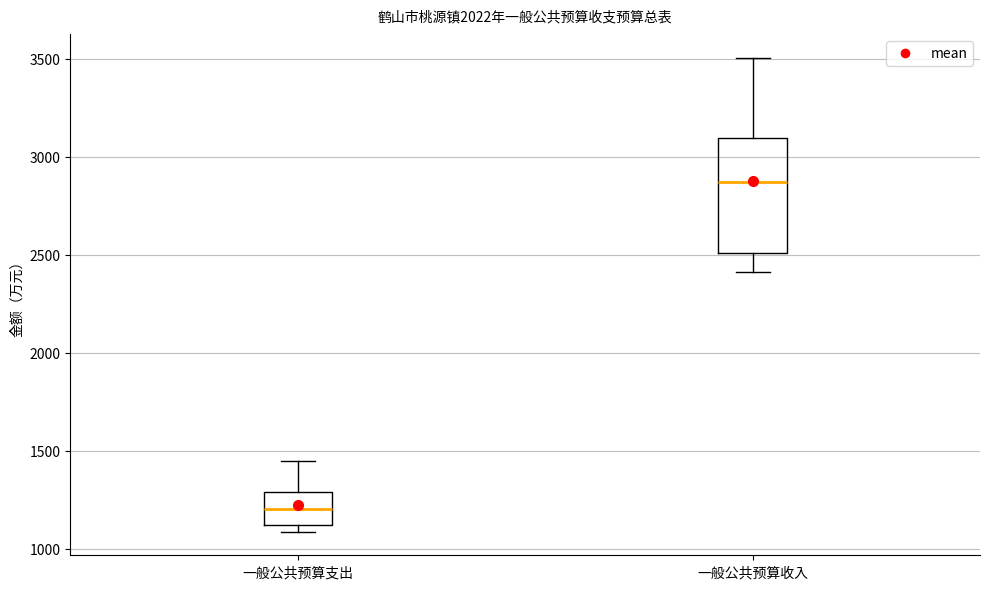

Reading left to right, transcribe this box plot: for each box, give where its median line is, the range the box spans, and where its two whiskers end, as read against the y-axis. The values are not printed on the chart, so give them approximately, as read against the axis.

一般公共预算支出: median 1200, box 1100 to 1300, whiskers 1100 (just below the box's lower edge) to 1450
一般公共预算收入: median 2850, box 2500 to 3100, whiskers 2400 to 3500